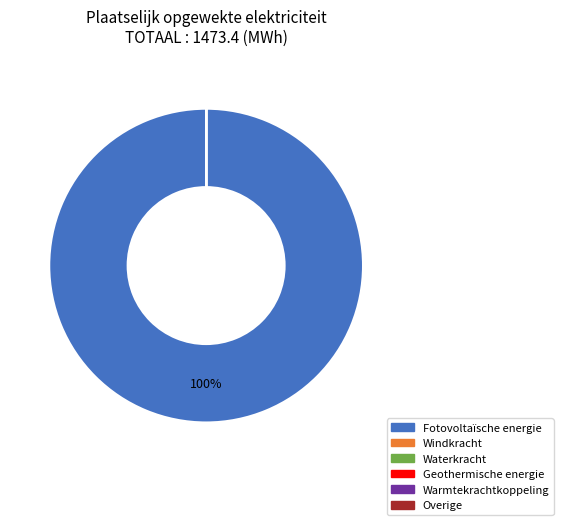

Does any single category account for the majority?

Yes